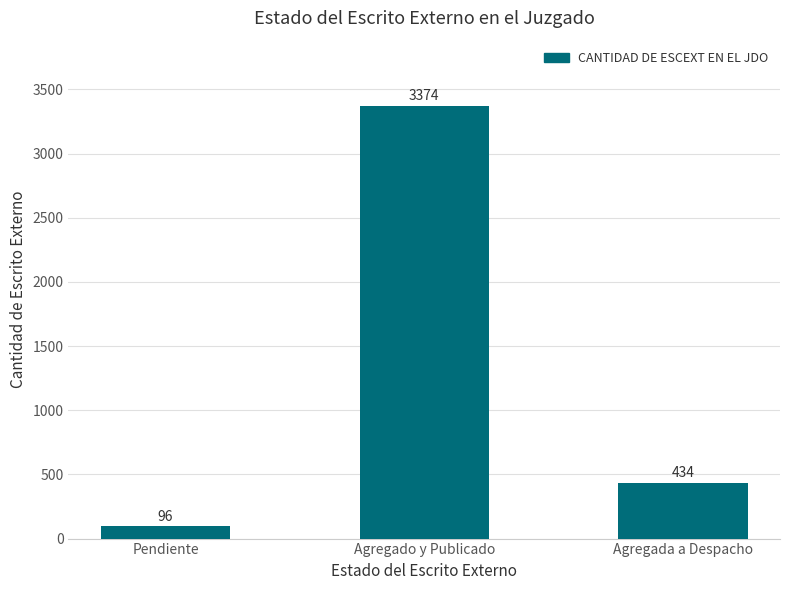

What is the ratio of the value at Agregado y Publicado to the value at Pendiente?

35.1